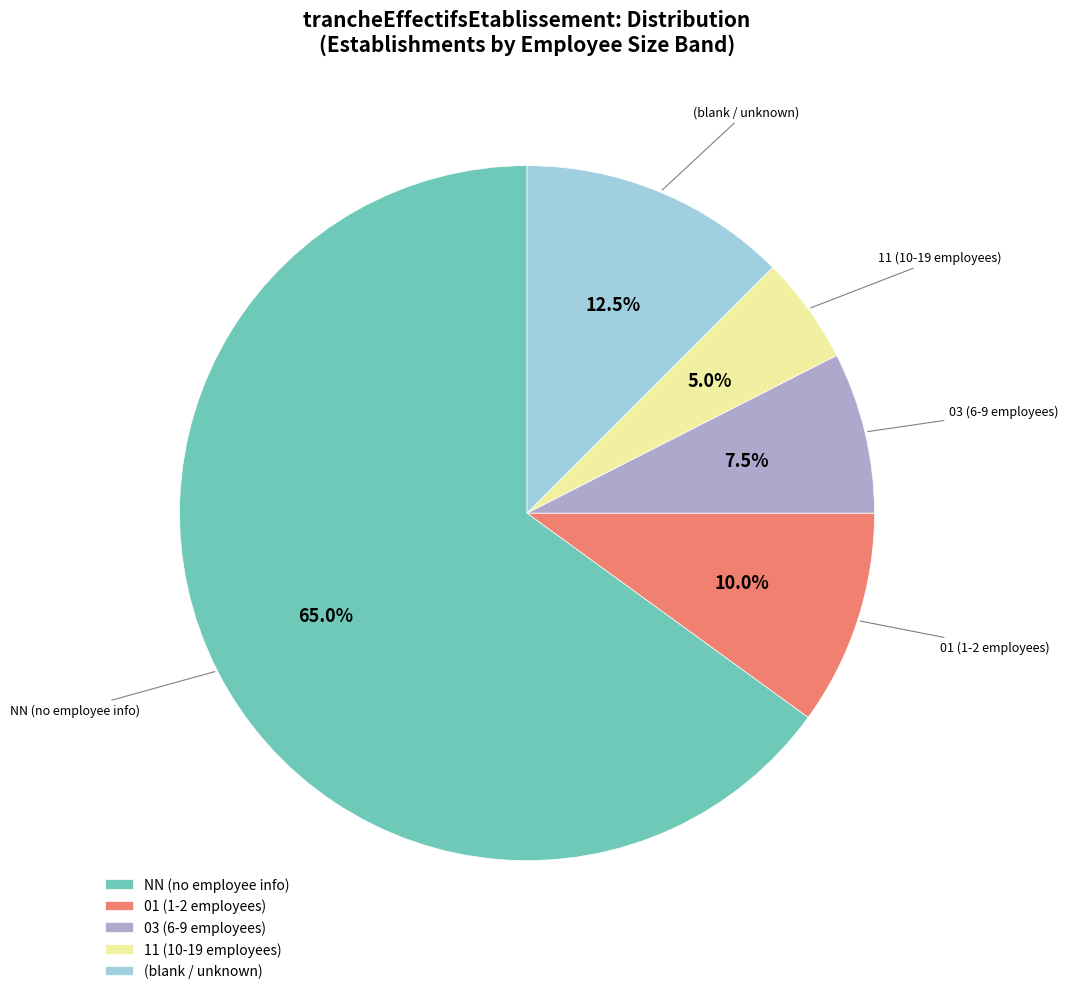

How many slices are in this pie chart?

5